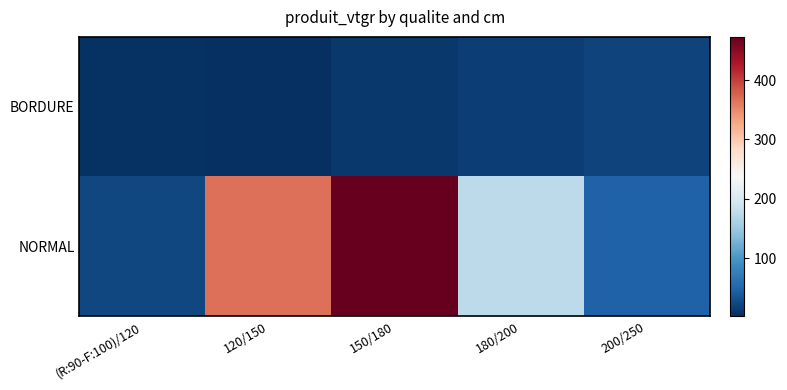

What is the total value across all series at (R:90-F:100)/120?

27.6